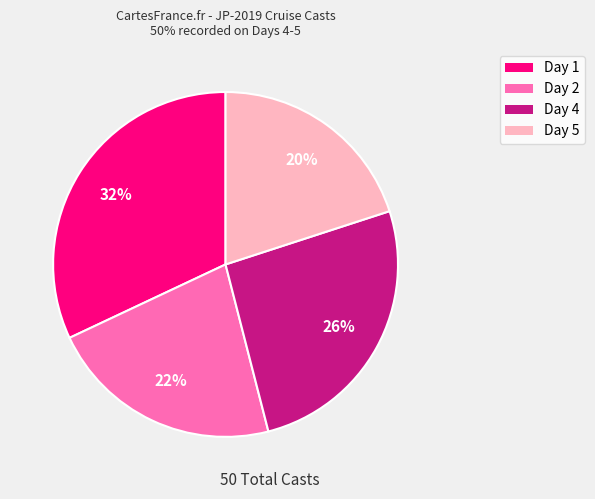

To the nearest percent, what is the difference between the largest and smallest slice percentages?

12%